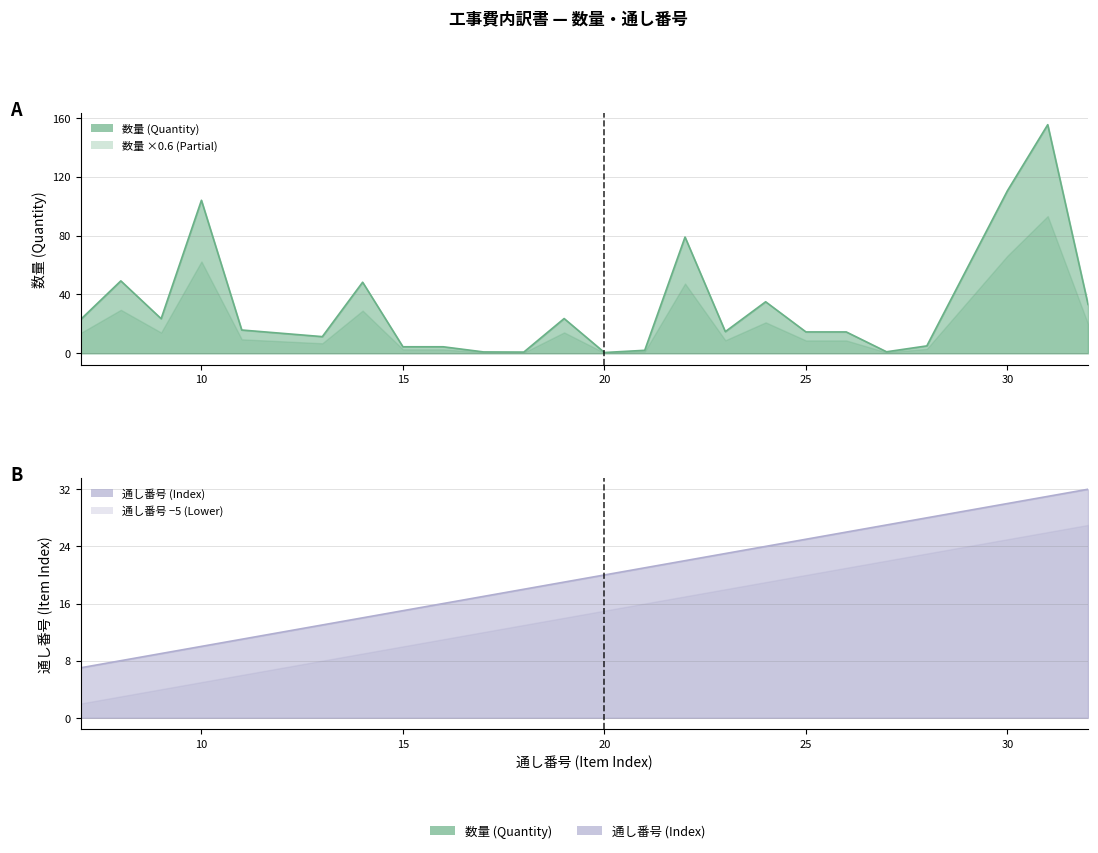

What is the difference between the 数量 (Quantity) values at 30 and 32?

77.3